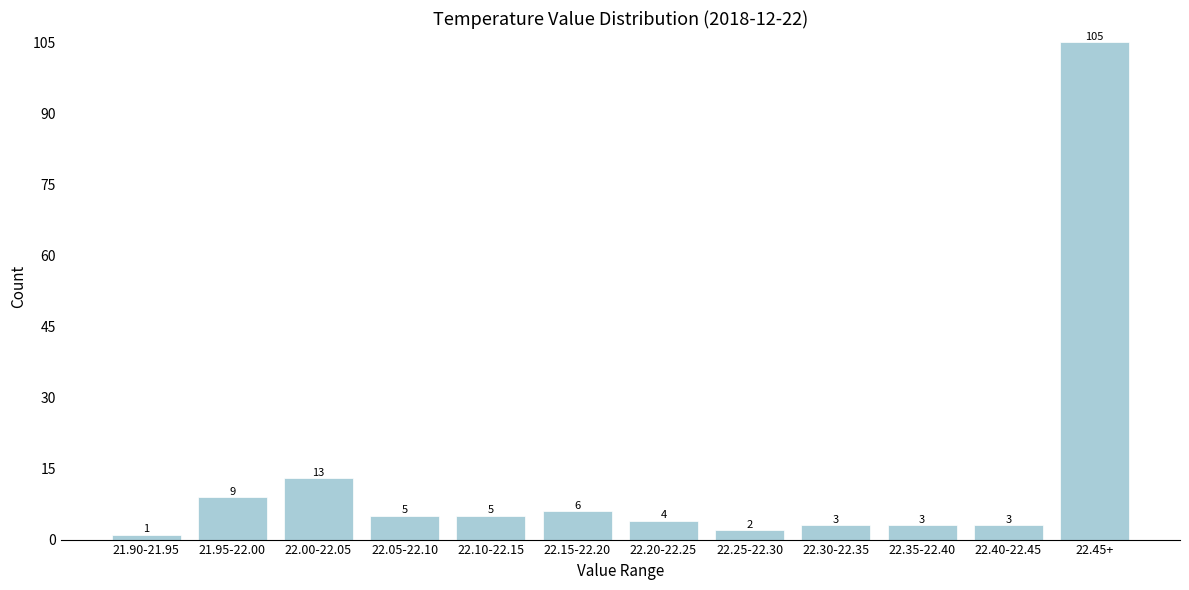

Reading left to right, extract all data points from this chart.

21.90-21.95=1	21.95-22.00=9	22.00-22.05=13	22.05-22.10=5	22.10-22.15=5	22.15-22.20=6	22.20-22.25=4	22.25-22.30=2	22.30-22.35=3	22.35-22.40=3	22.40-22.45=3	22.45+=105